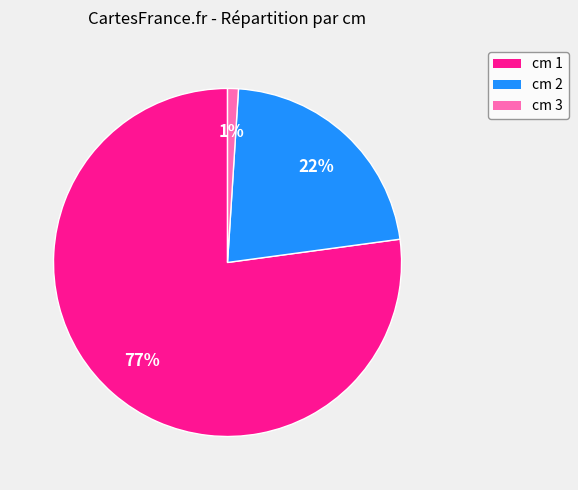

How many slices are in this pie chart?

3